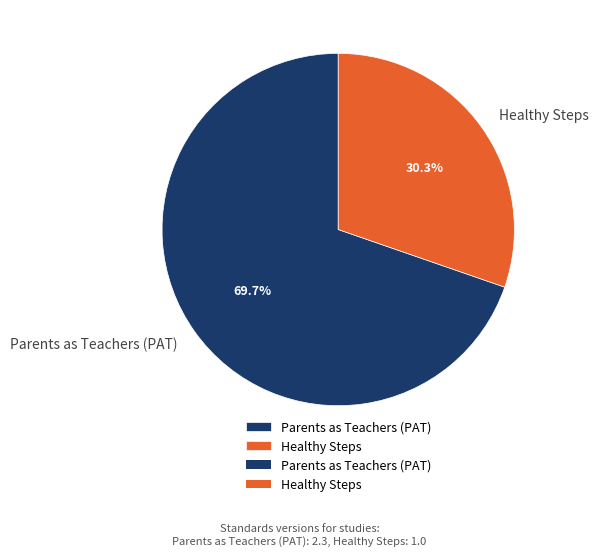

Is there any slice that represents more than half of the pie?

Yes